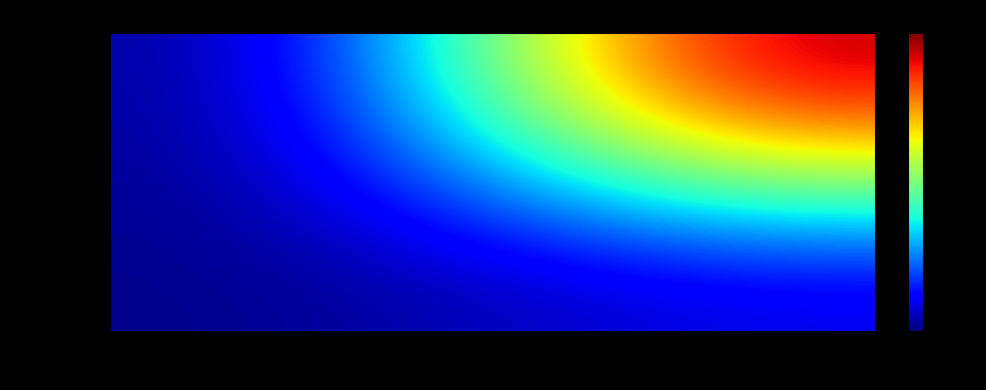

Which has a higher value, -1 or 1?

1